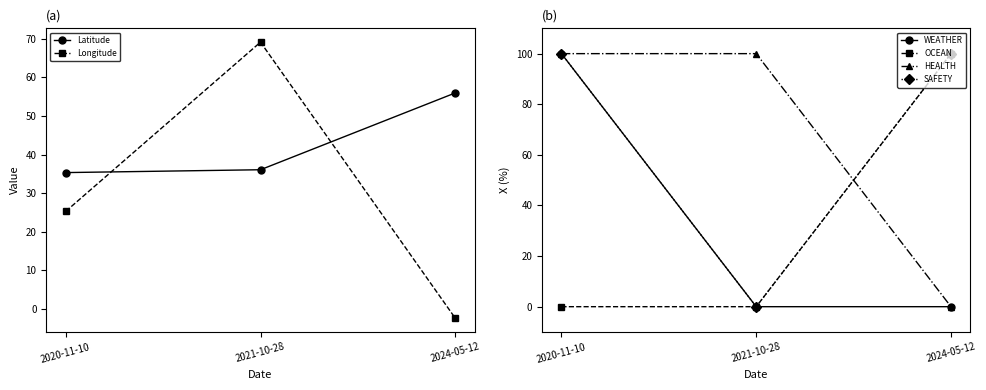

Is the value of Latitude at 2021-10-28 greater than the value of HEALTH at 2020-11-10?

No